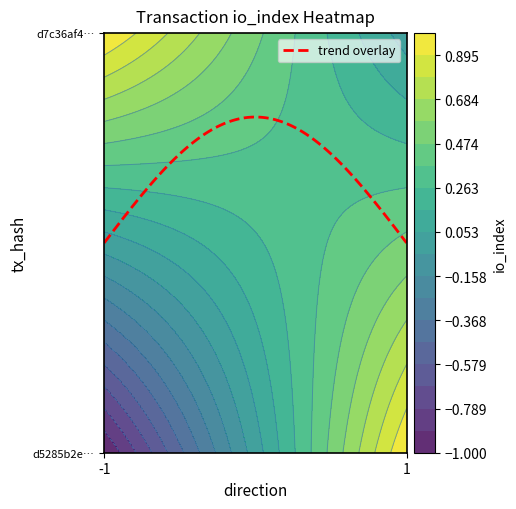

Count the number of data series in this chart.

2